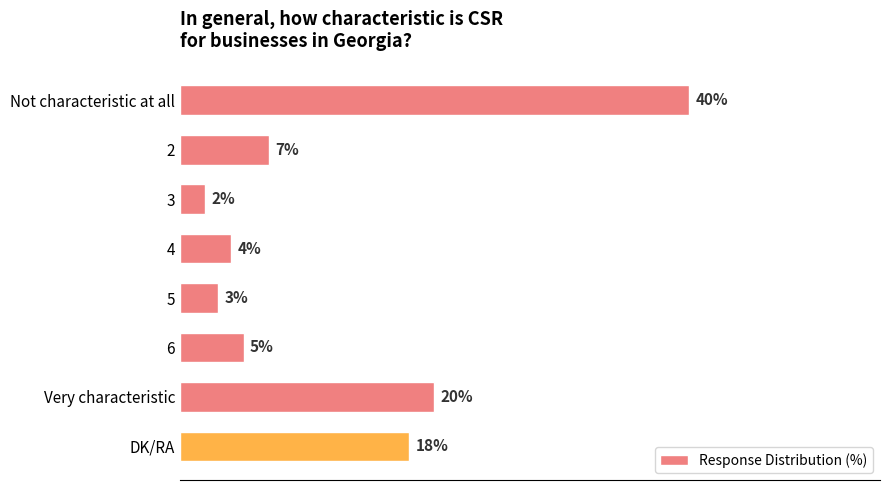

List the labels in order of value, largest first.

Not characteristic at all, Very characteristic, DK/RA, 2, 6, 4, 5, 3